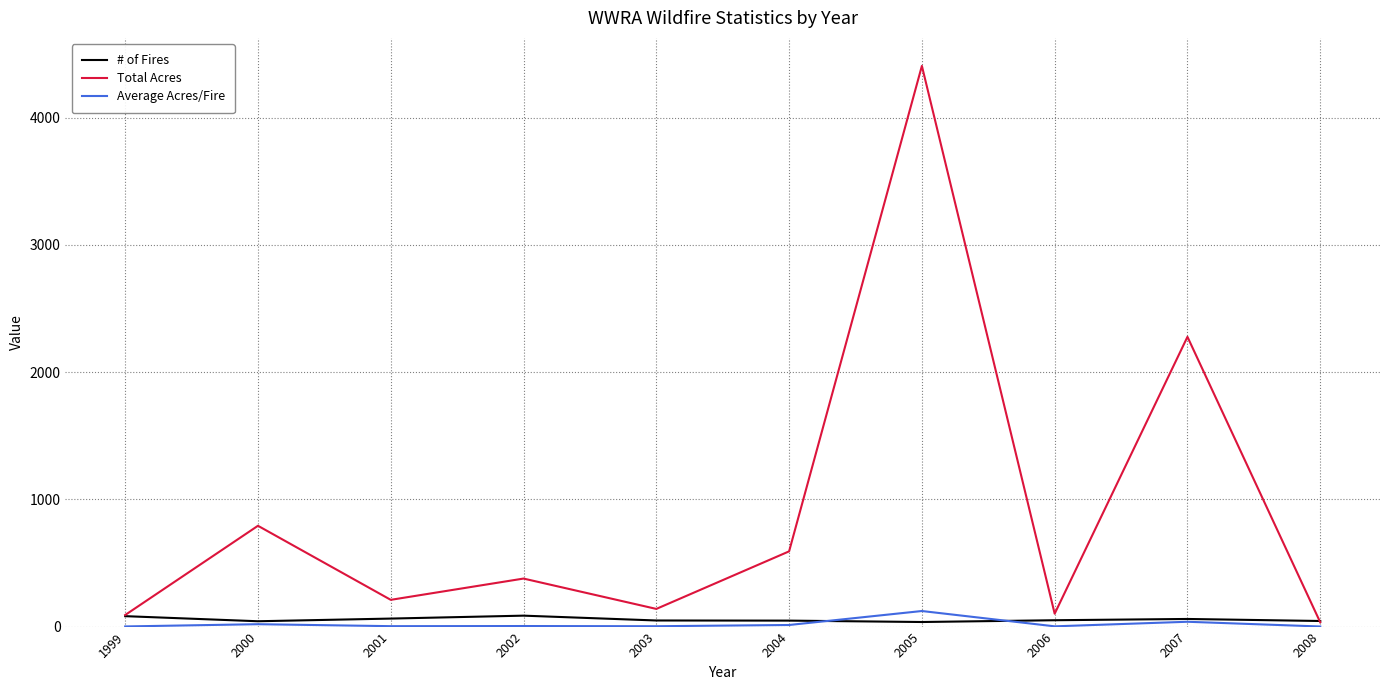

Which series has the largest total across all categories?

Total Acres